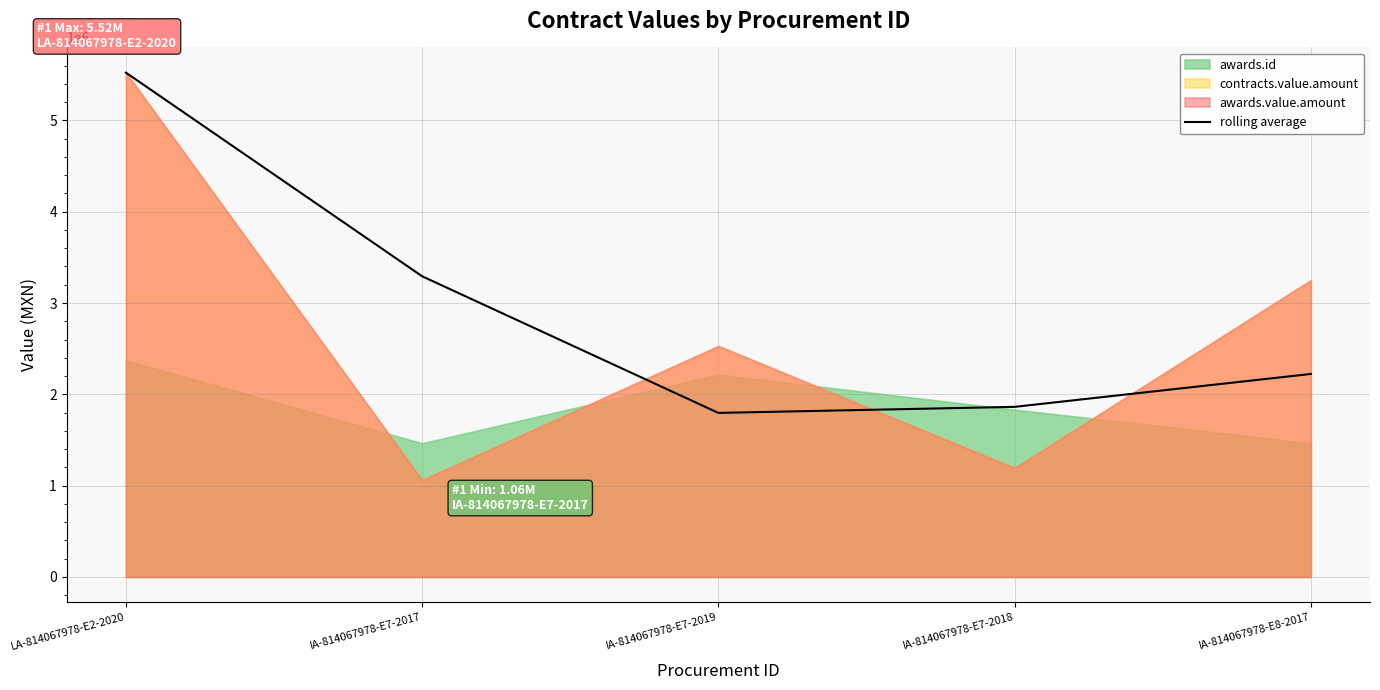

Rank the categories by value from lowest to highest.

IA-814067978-E7-2019, IA-814067978-E7-2018, IA-814067978-E8-2017, IA-814067978-E7-2017, LA-814067978-E2-2020